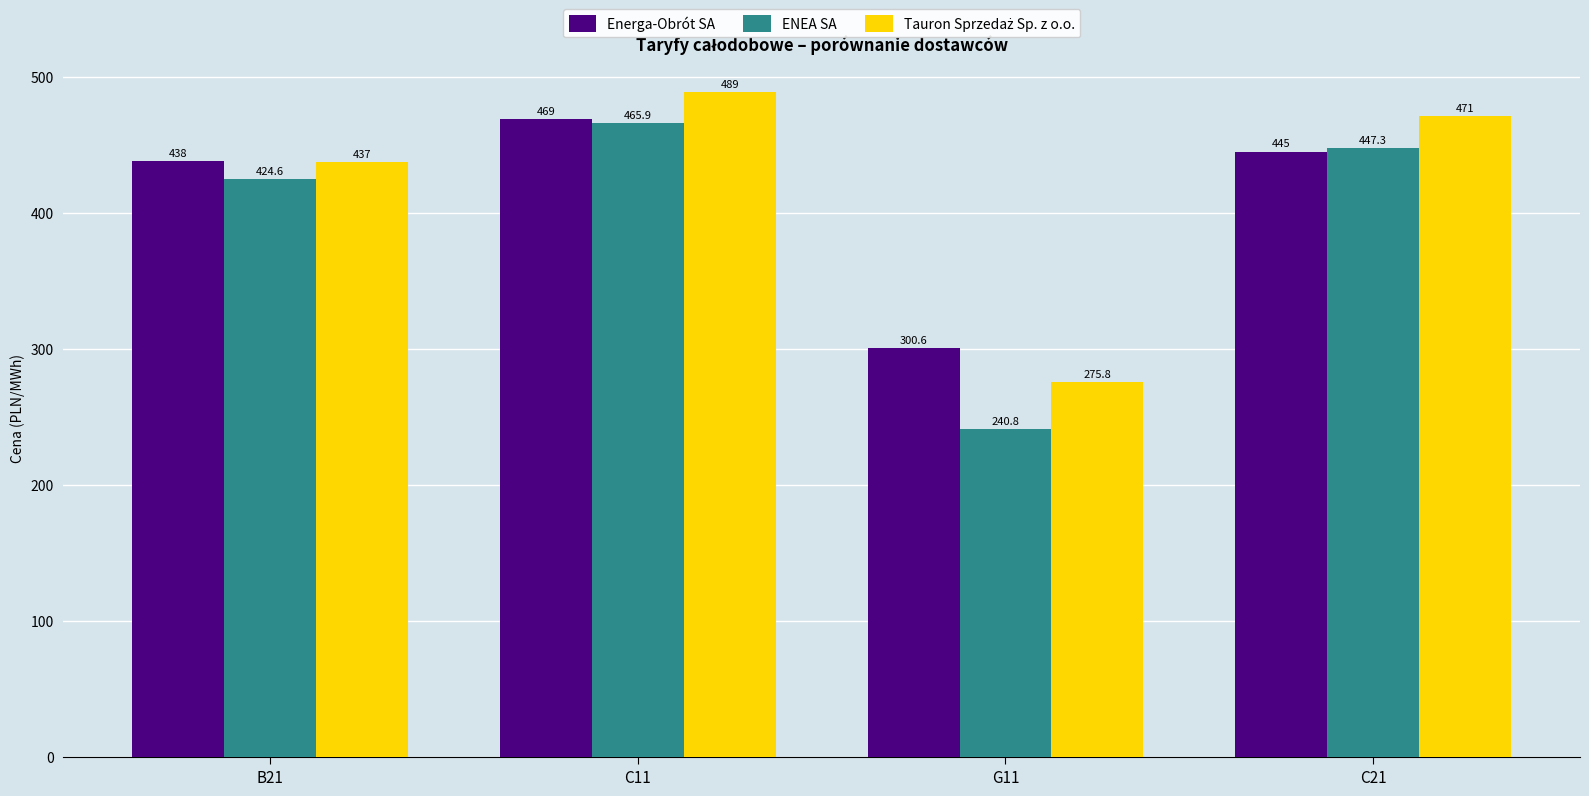

What is the sum of the Energa-Obrót SA values at C21 and B21?

883.0